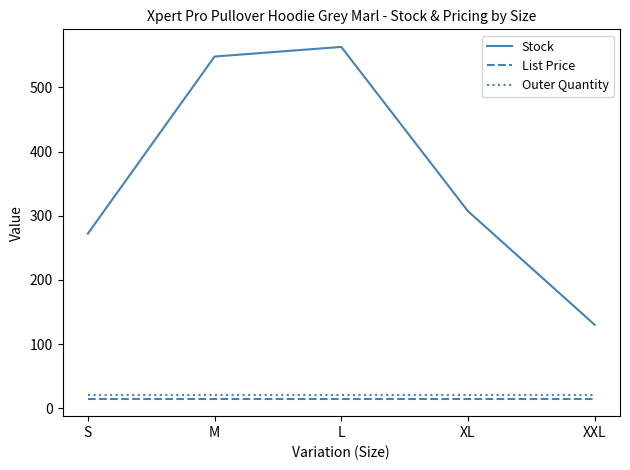

Which series has the largest total across all categories?

Stock